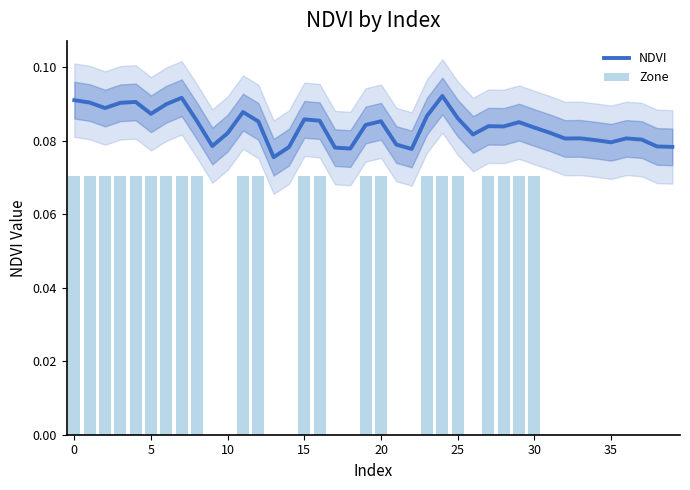

True or false: Zone has a value of -0.0 at 37.

False